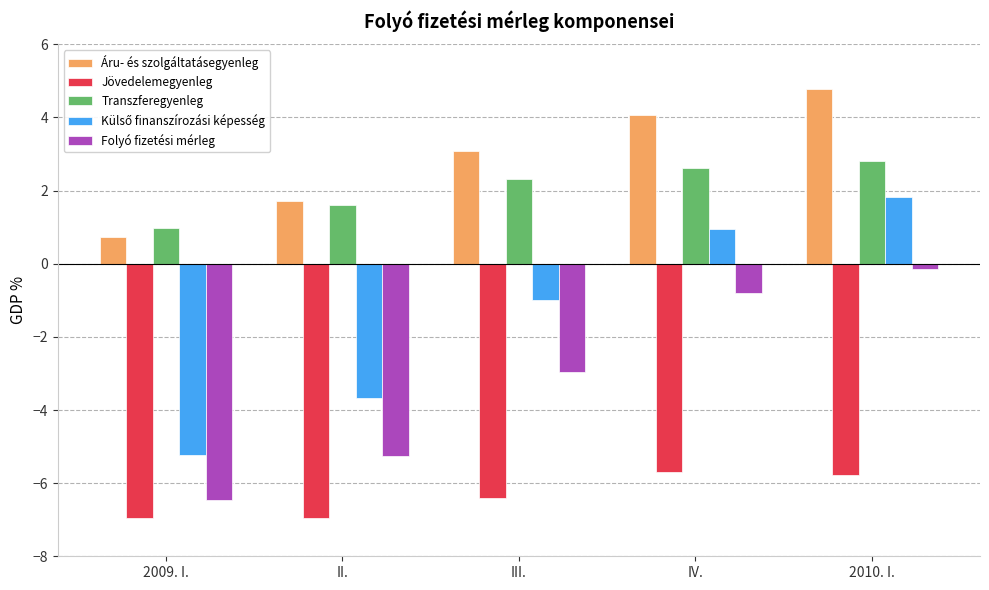

Where does the Jövedelemegyenleg series first go above -6?

IV.